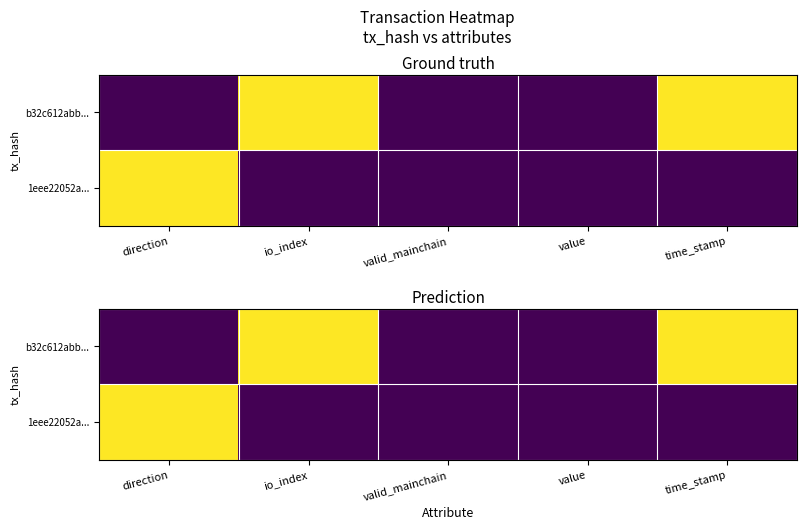

What is the total value across all series at io_index?

1.0